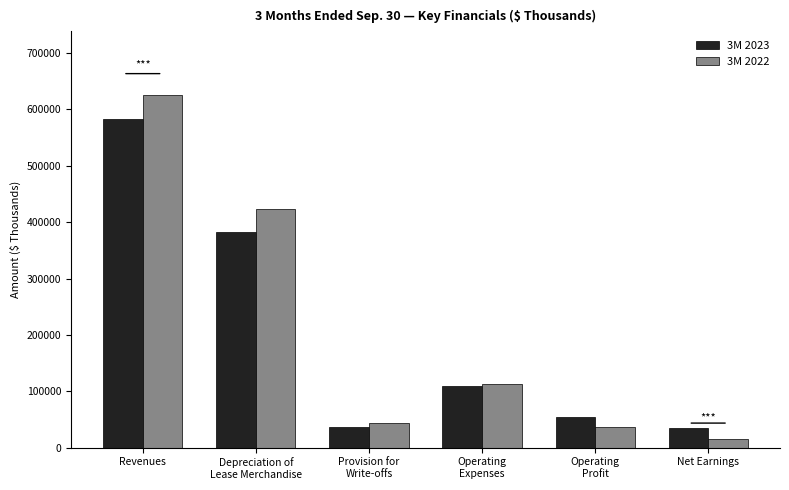

What position from the right is Depreciation of
Lease Merchandise?

5